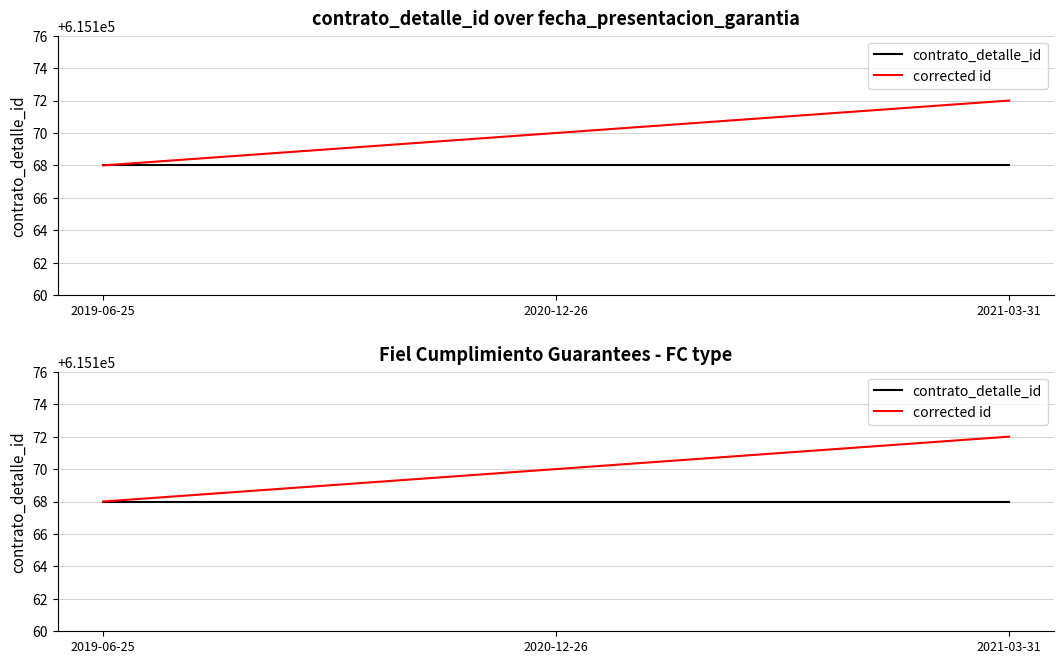

How many series are shown in this chart?

2